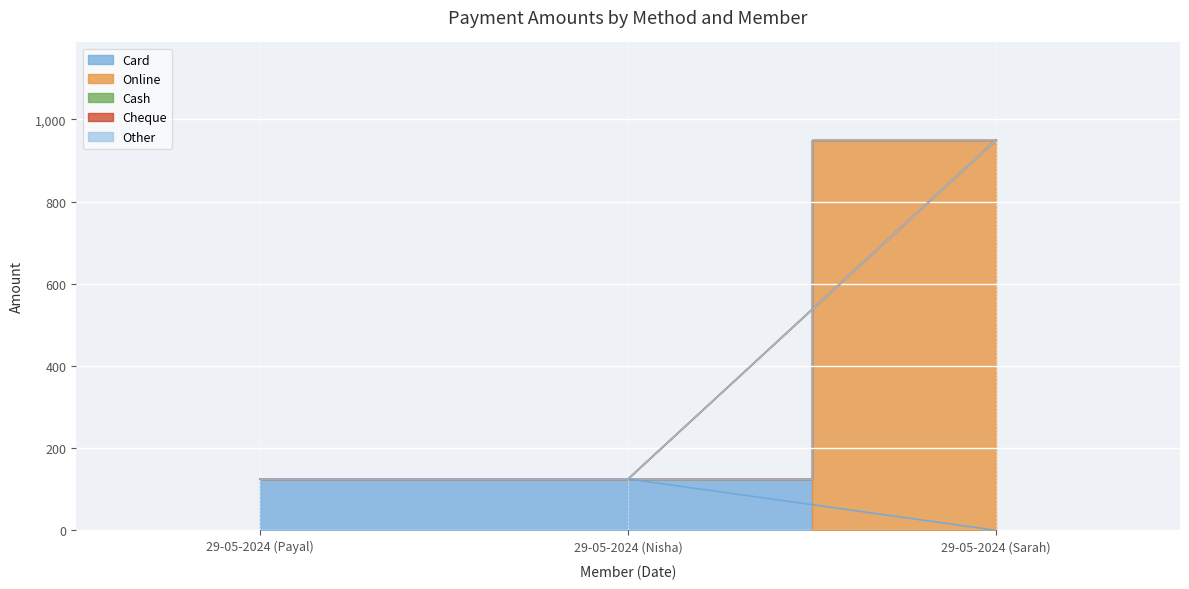

True or false: Card has a value of 163 at 29-05-2024 (Payal).

False